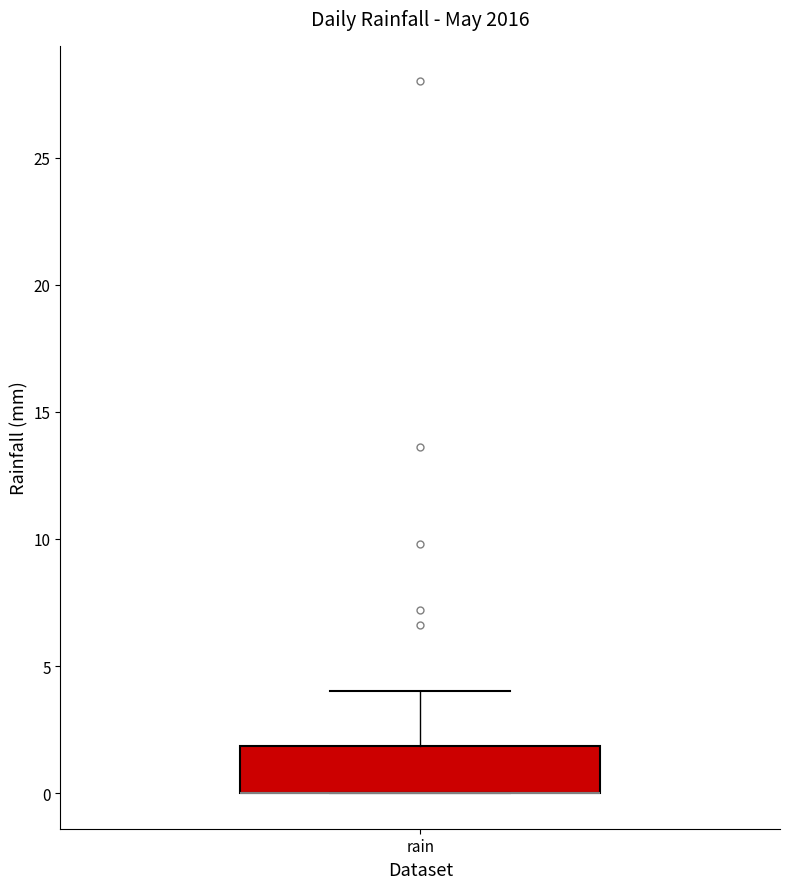

Read this box plot against the y-axis: the position of the median line, the range covered by the box, and the ends of both whiskers. The values are not printed on the chart, so give them approximately, as read against the axis.

median 0 (drawn on the box's lower edge), box 0 to 2, whiskers 0 to 4